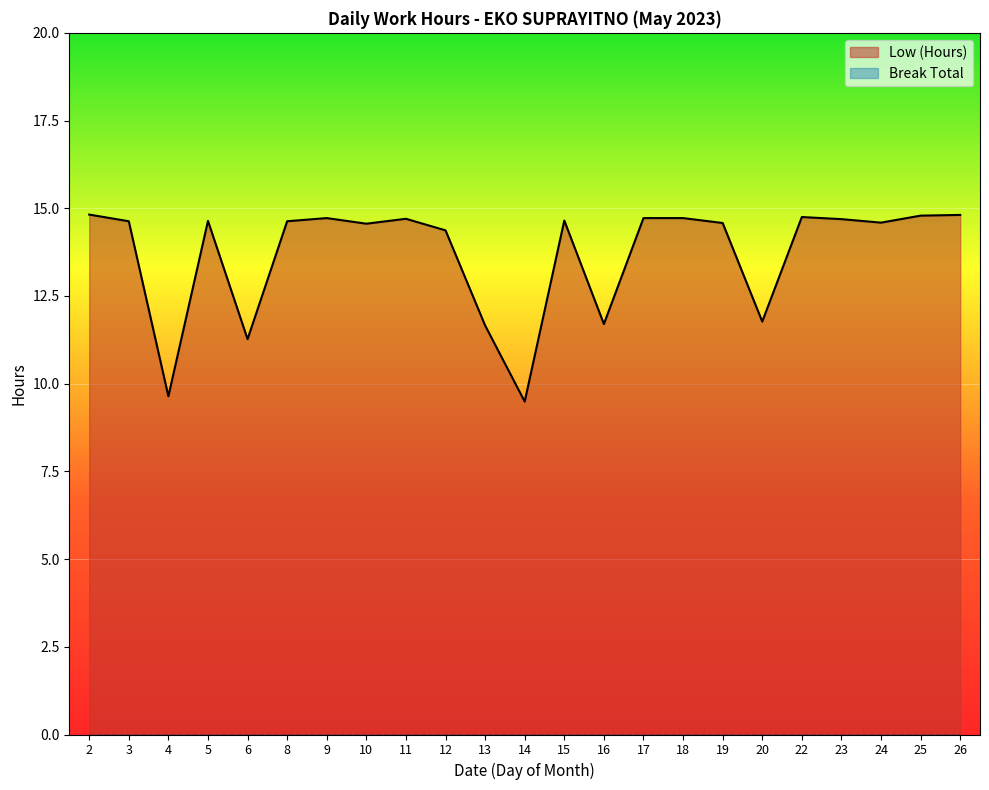

Reading left to right, what are all the values shown in this chart?

2=14.8	3=14.6	4=9.6	5=14.6	6=11.3	8=14.6	9=14.7	10=14.6	11=14.7	12=14.4	13=11.7	14=9.5	15=14.7	16=11.7	17=14.7	18=14.7	19=14.6	20=11.8	22=14.8	23=14.7	24=14.6	25=14.8	26=14.8